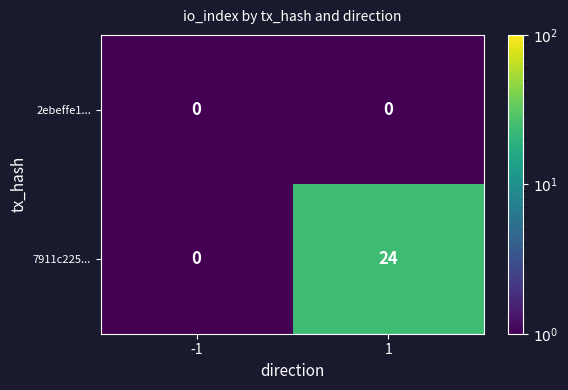

The value of 7911c225... at -1 is 13. True or false?

False